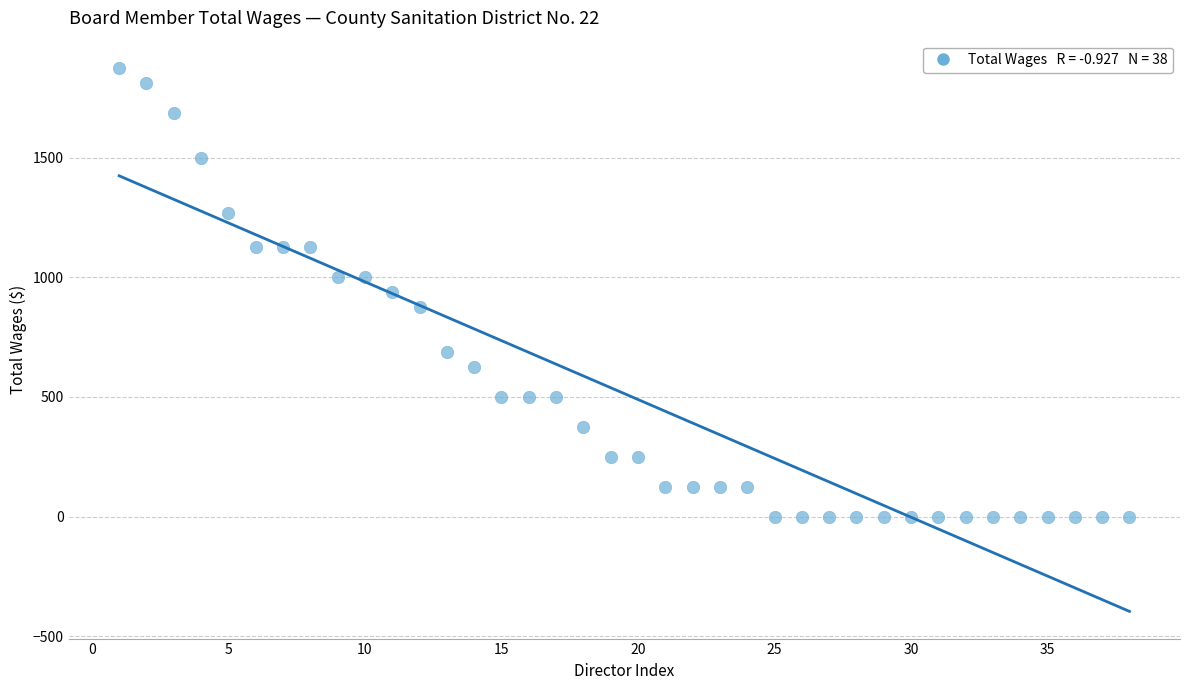

What is the range of X values (max minus min)?

37